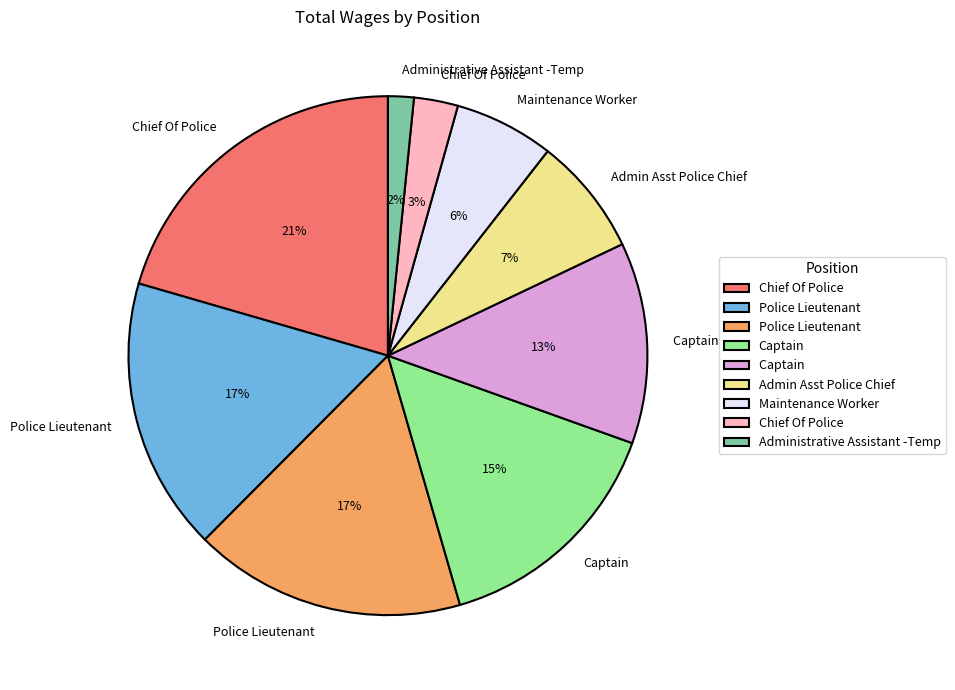

Count the number of slices in the pie.

9